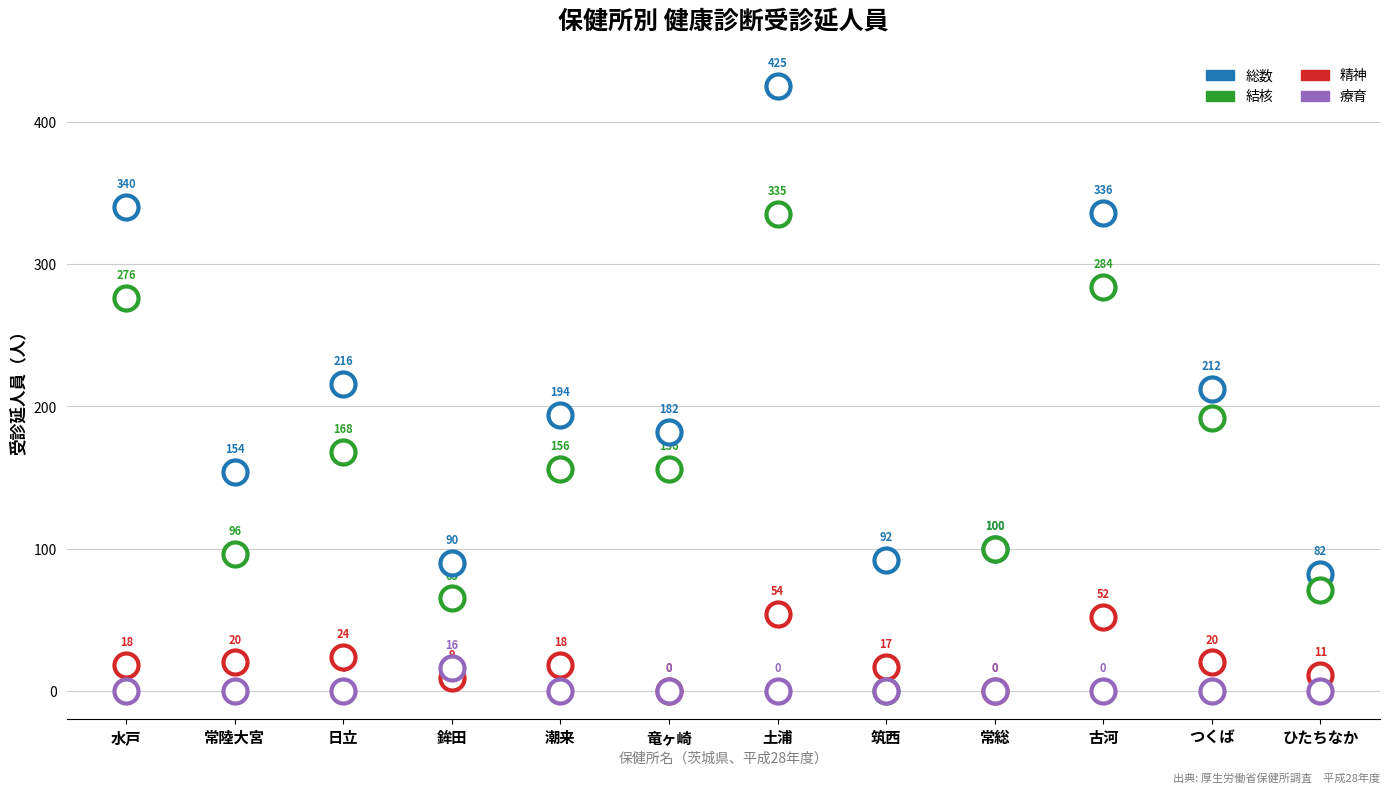

Which series has the widest spread of Y values?

総数